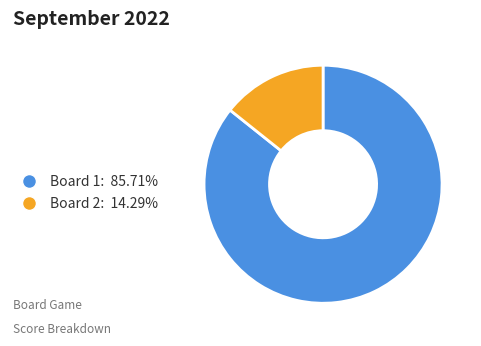

Which category accounts for the majority?

Board 1